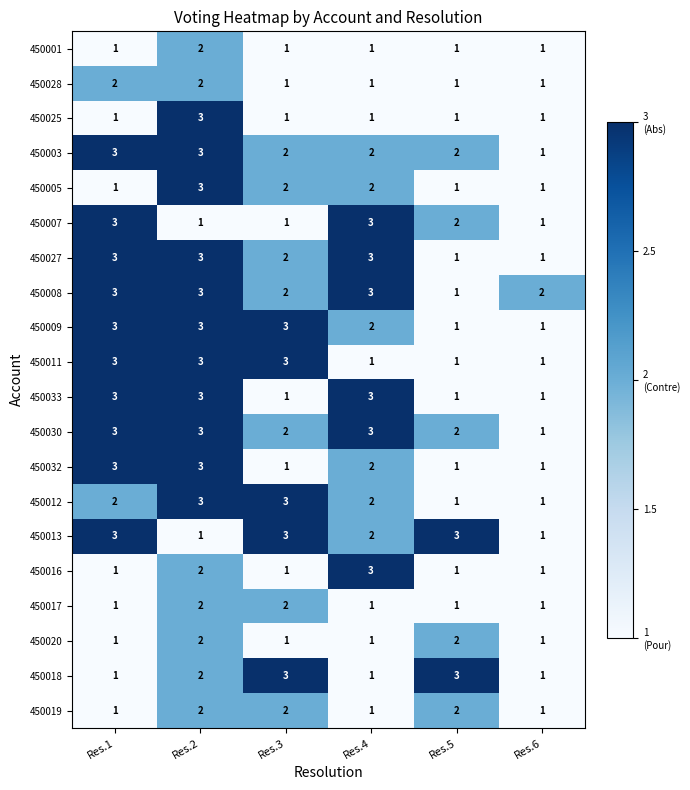

The 450017 series shows 1 at Res.6. True or false?

True